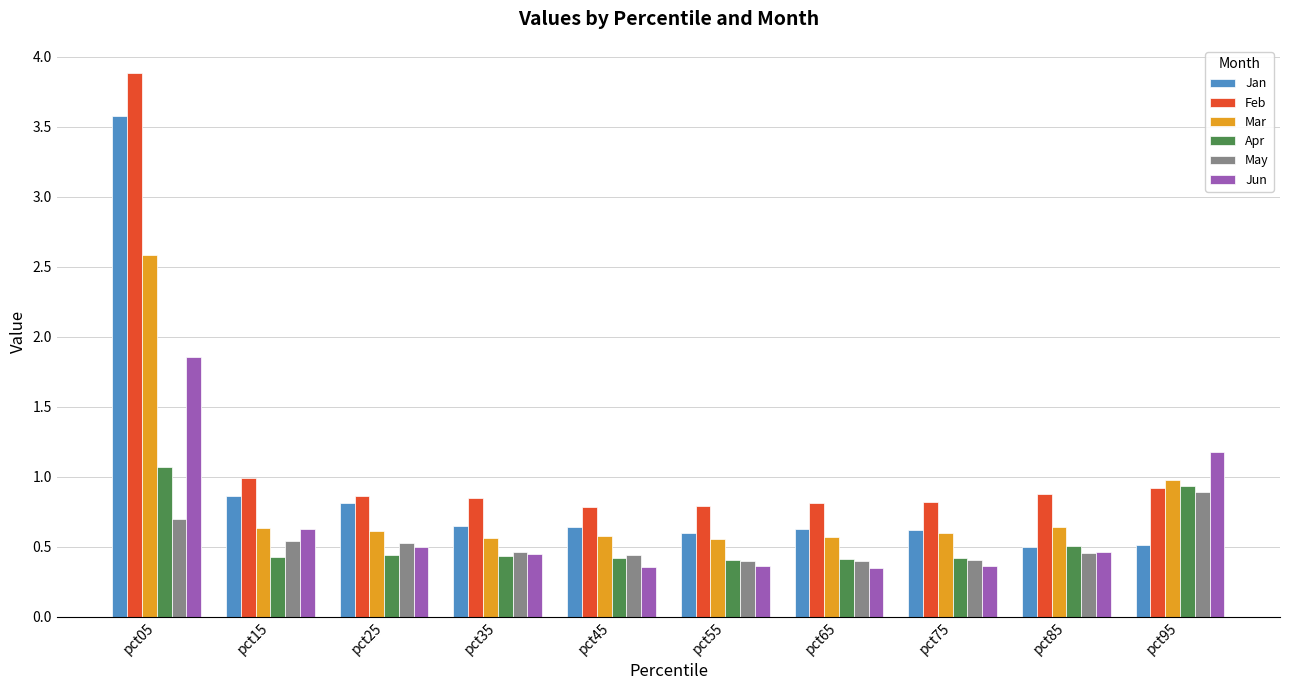

What is the highest value of the Apr series?

1.1